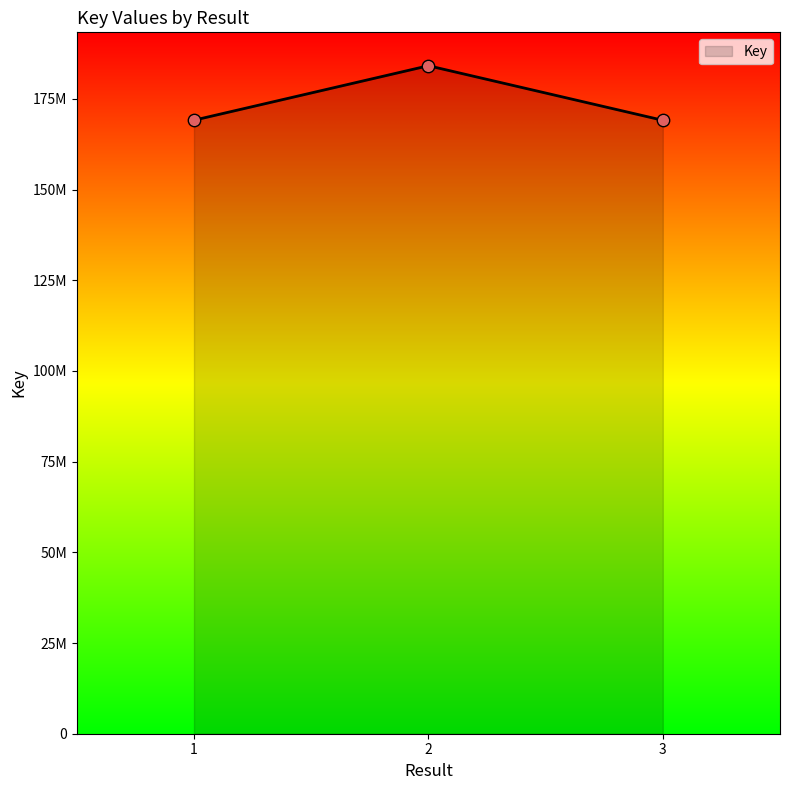

What is the change in value from 2 to 3?

-15037897